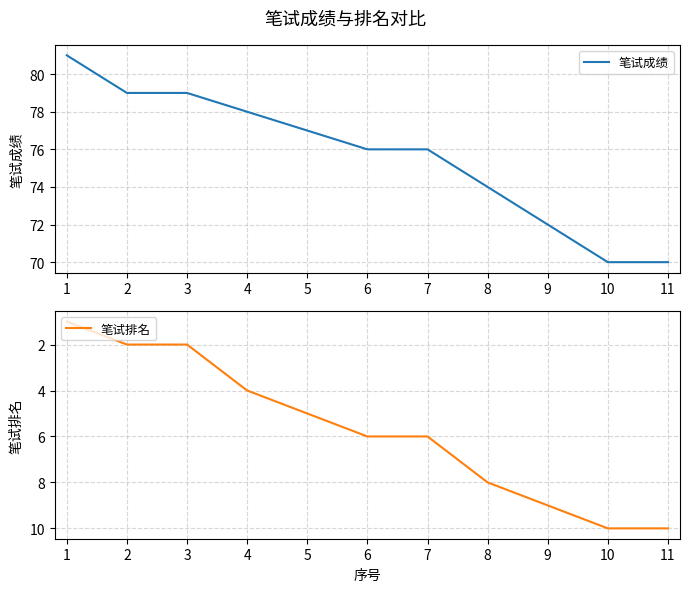

What is the value of the 笔试排名 point at the 10th from the left?

10